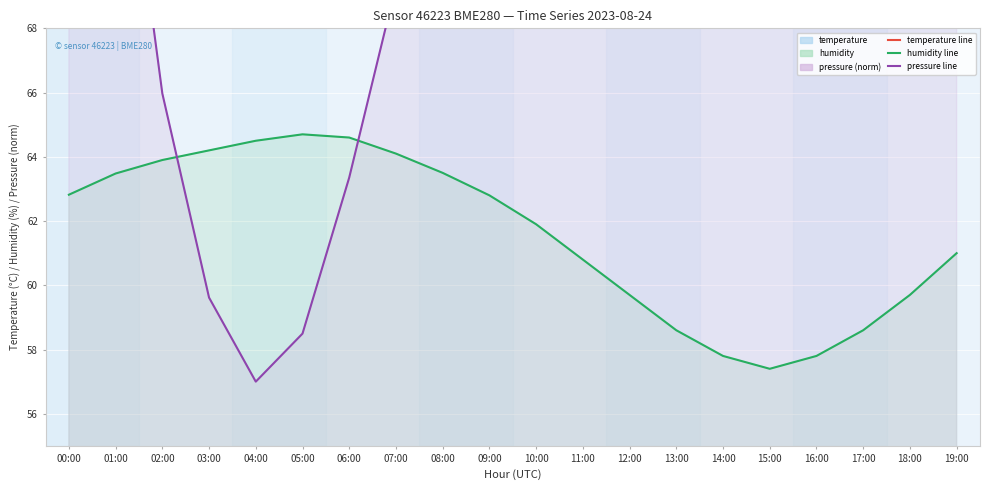

Which has a higher value, 00:00 or 01:00?

00:00